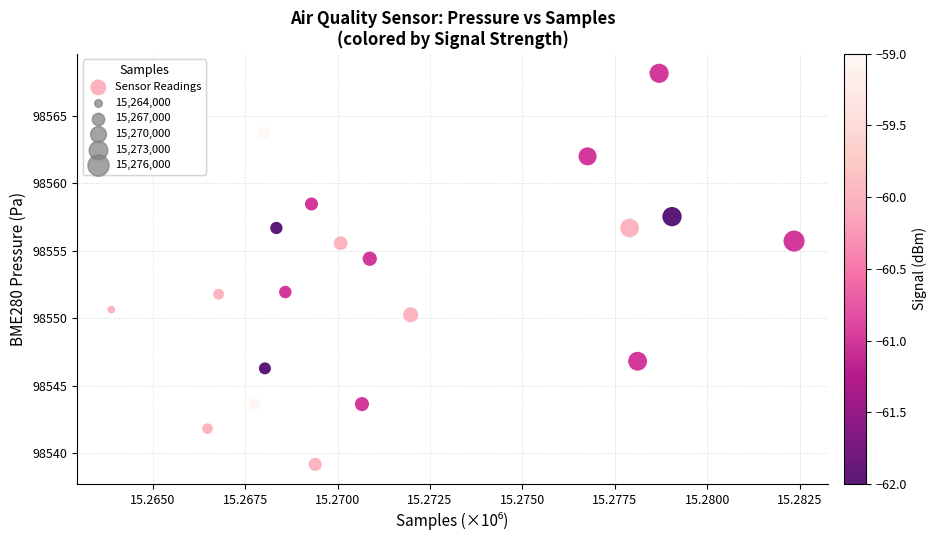

What is the range of Y values (max minus min)?

29.0